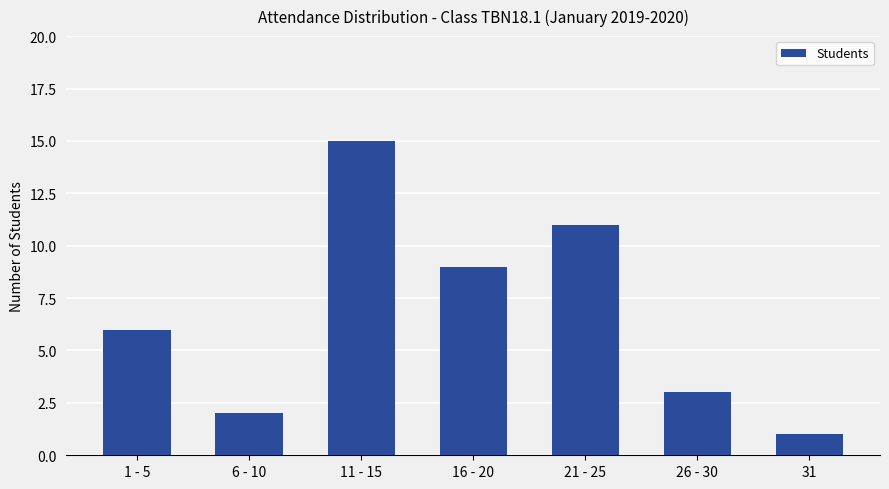

What position from the left is 31?

7